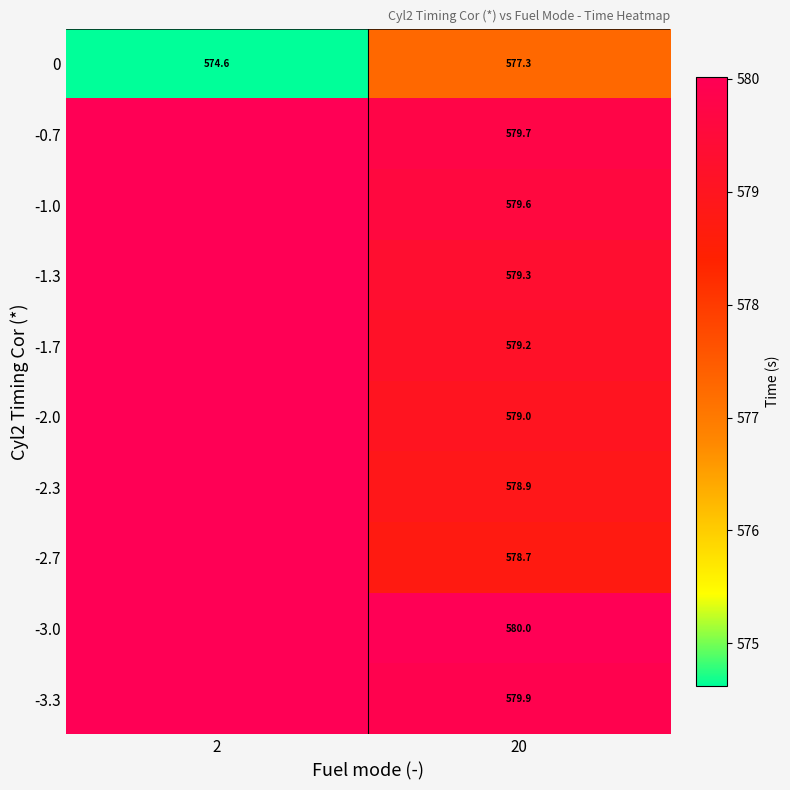

Between 2 and 20, which is larger?

20